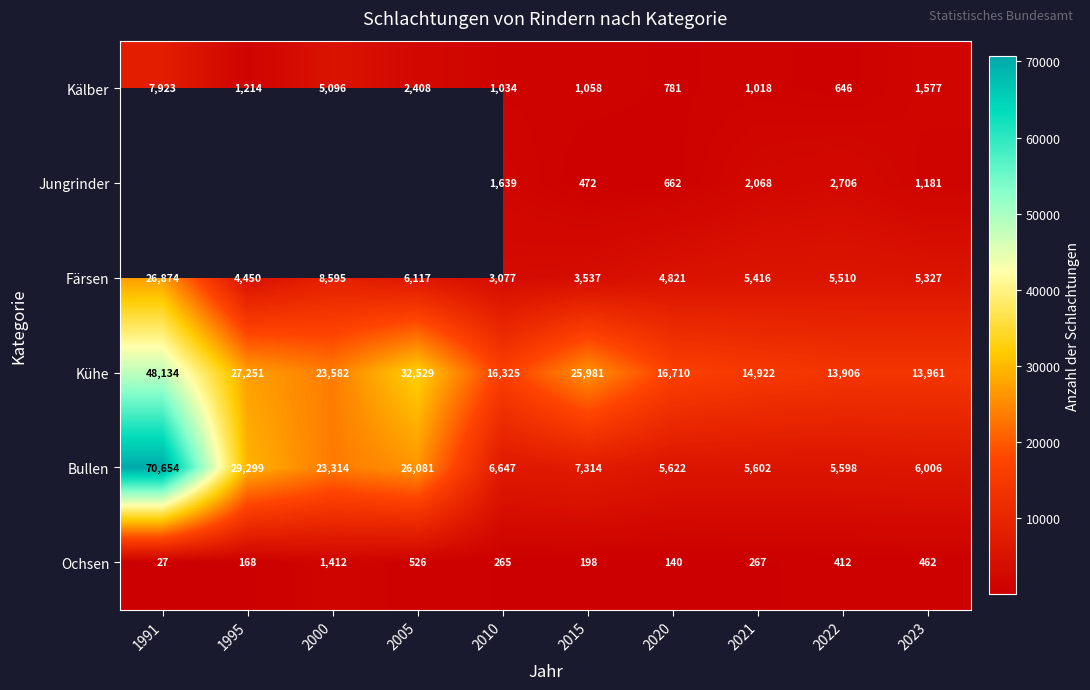

What is the greatest value displayed?

70654.0